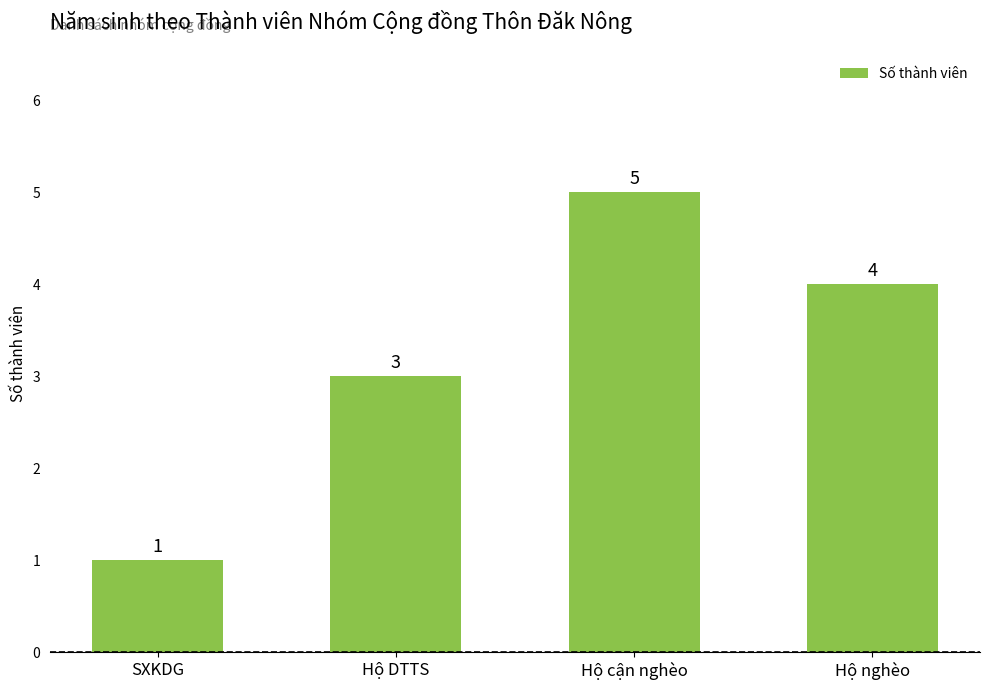

Between Hộ DTTS and SXKDG, which is larger?

Hộ DTTS